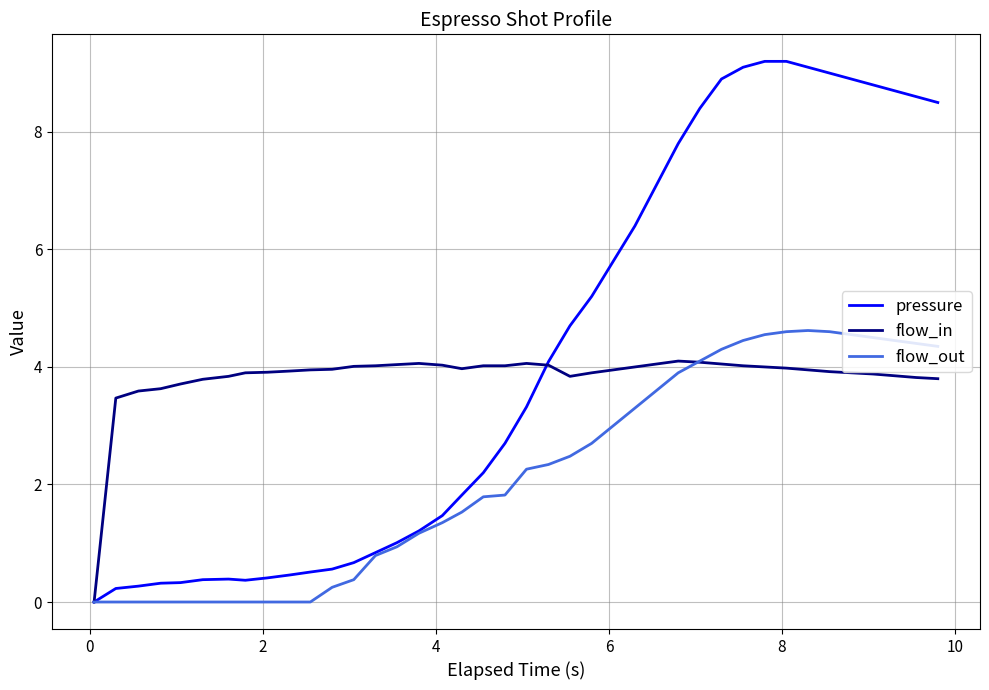

What is the maximum value shown in the chart?

9.2